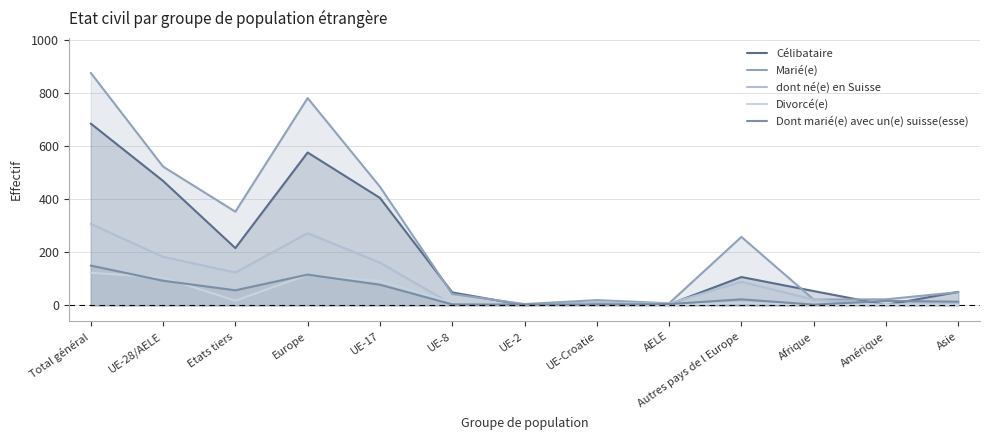

True or false: dont né(e) en Suisse and Marié(e) cross at least once.

False